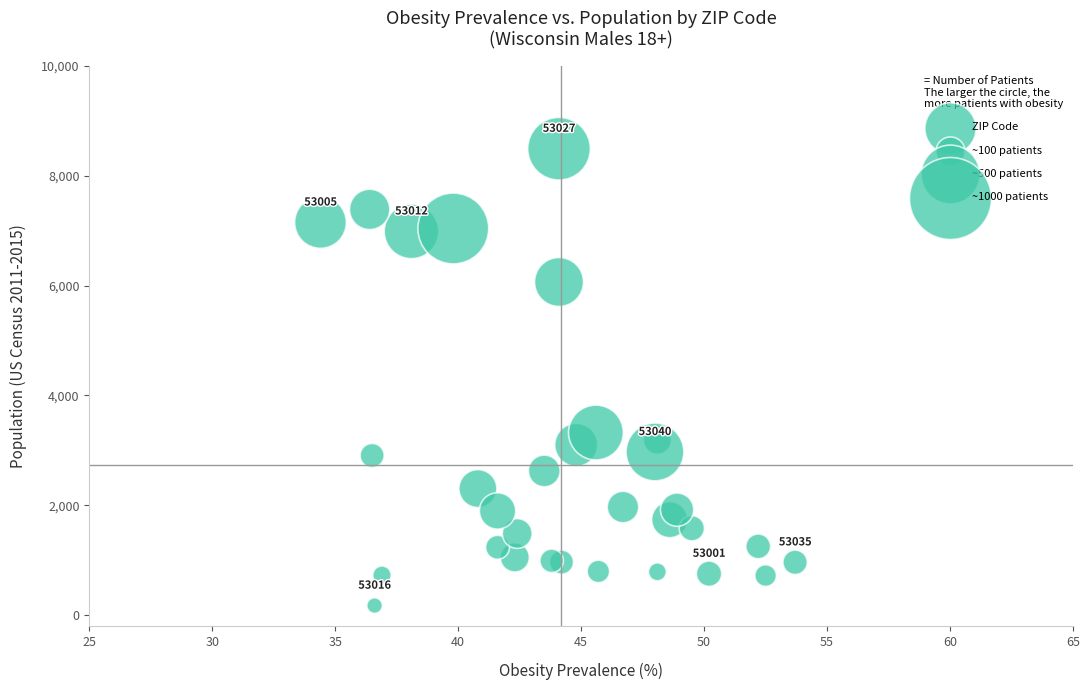

What is the range of Y values (max minus min)?

8317